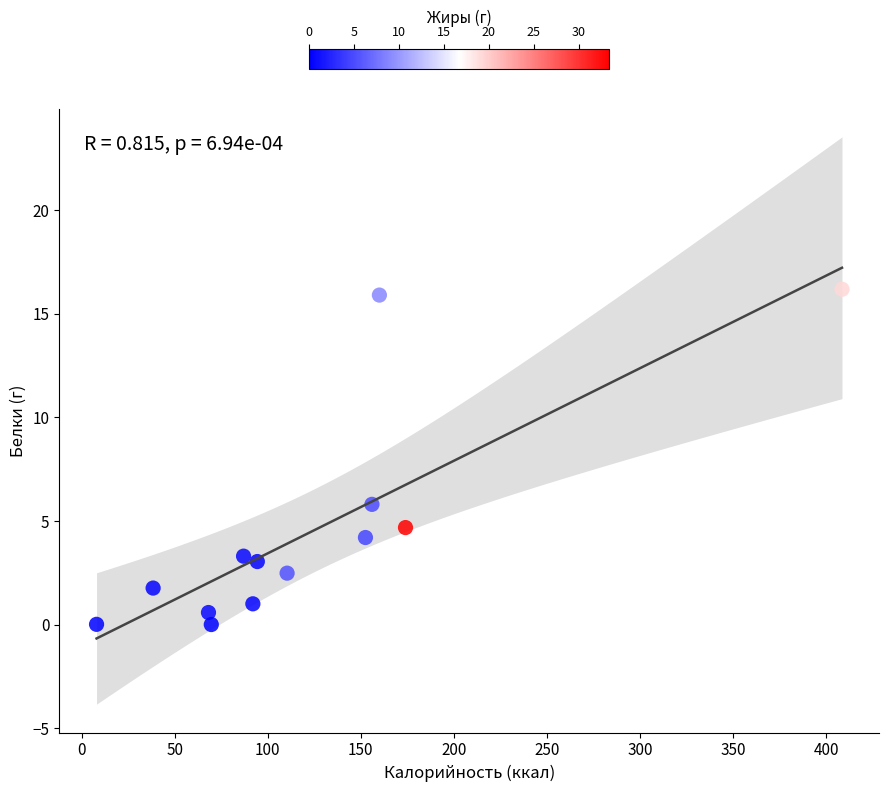

What Y value in the scatter plot is closest to 8?

5.8